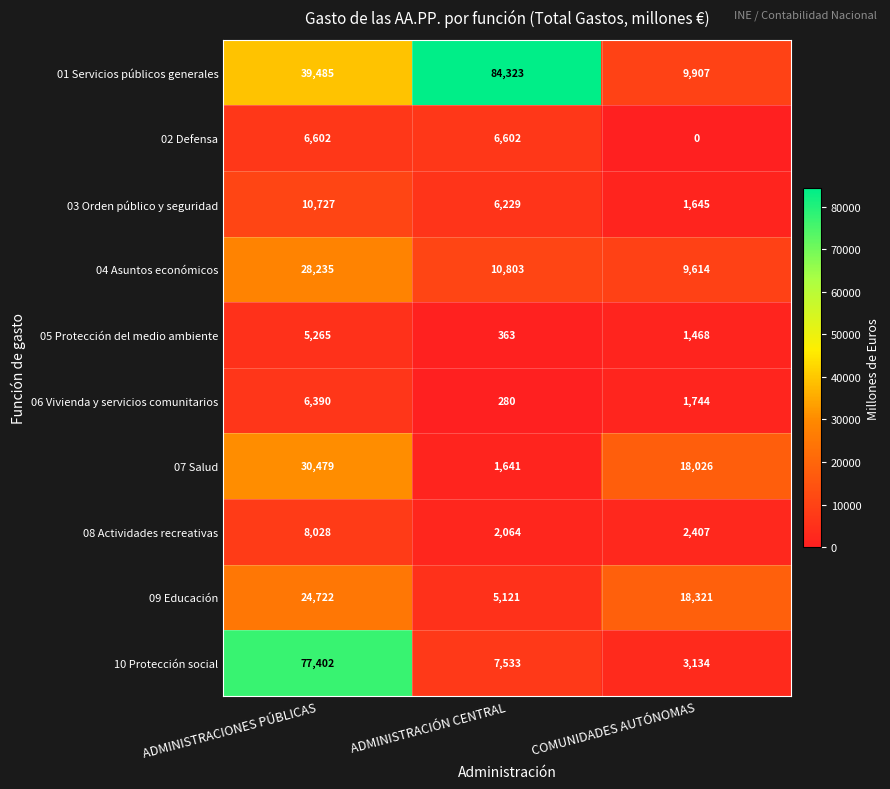

The value of 09 Educación at ADMINISTRACIÓN CENTRAL is 5121. True or false?

True